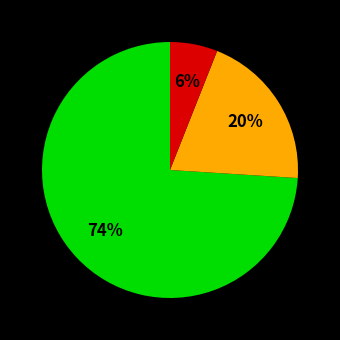

How many segments does this pie chart have?

3